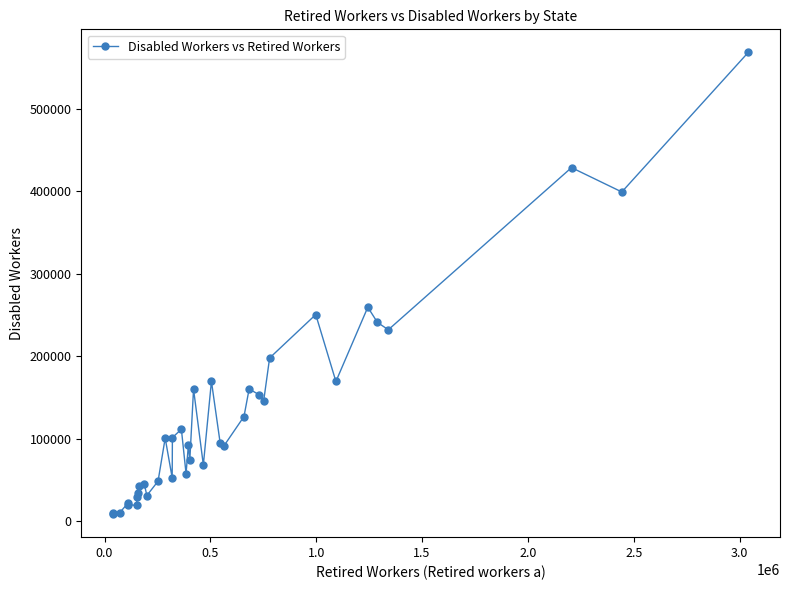

What is the average value?

130625